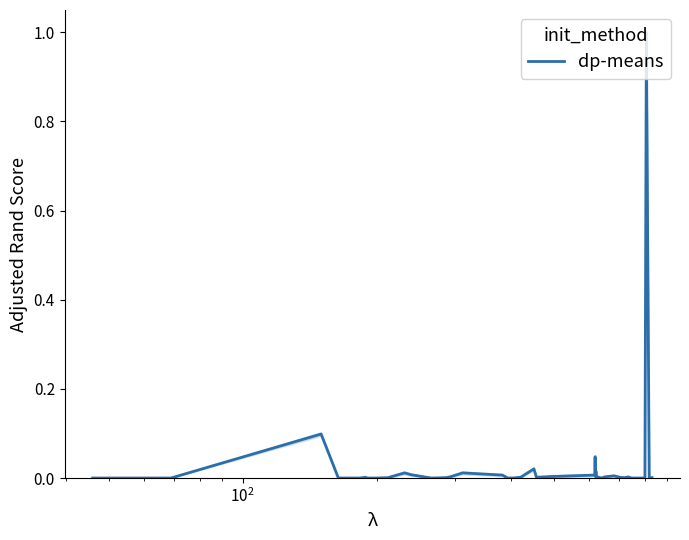

What is the sum of all values?

1.3